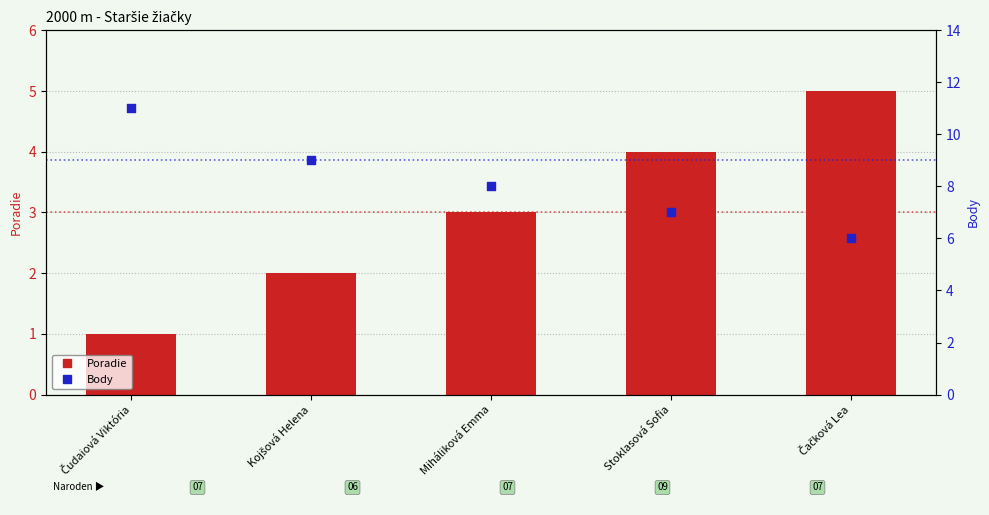

Which series has the widest spread of Y values?

Body